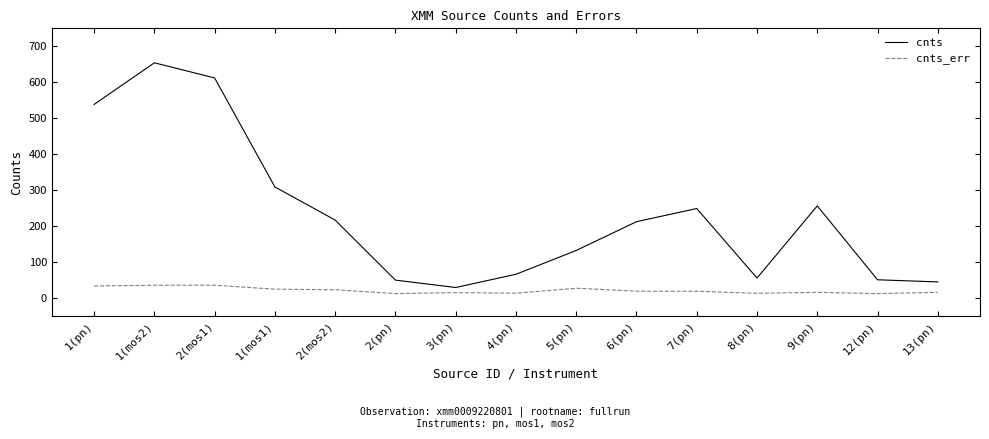

The value of cnts at 4(pn) is 66.3. True or false?

True